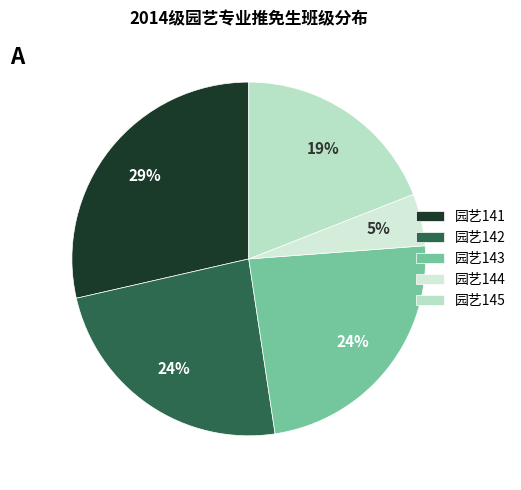

To the nearest percent, what portion does 园艺143 represent?

24%